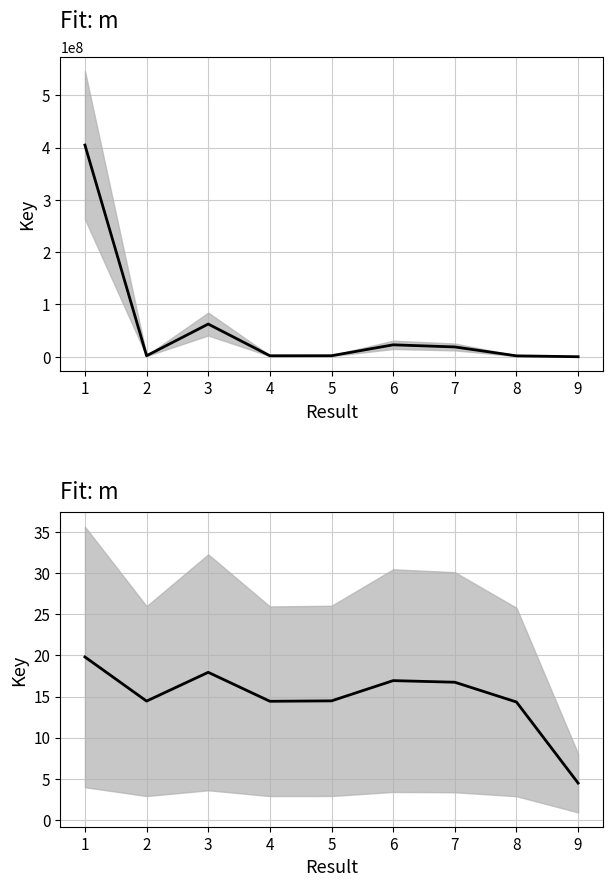

What is the smallest value displayed?

4.5